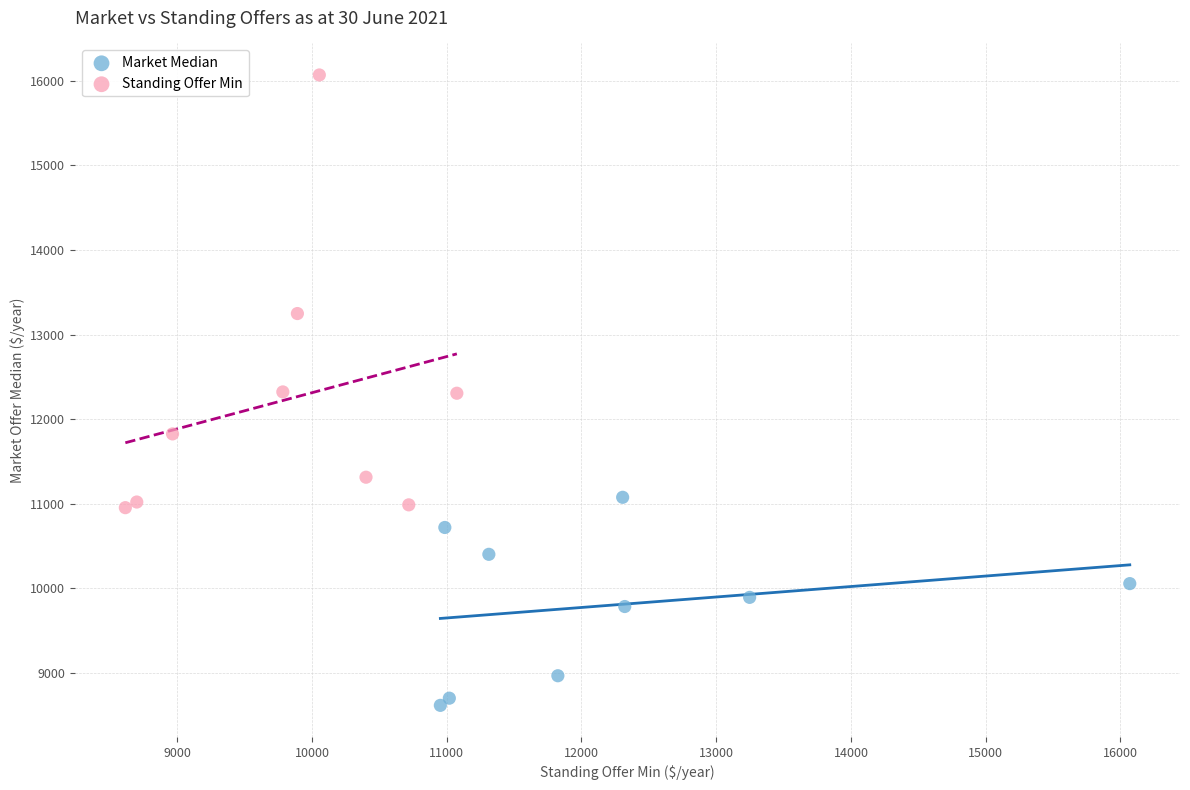

Which series contains the highest Y value?

Standing Offer Min